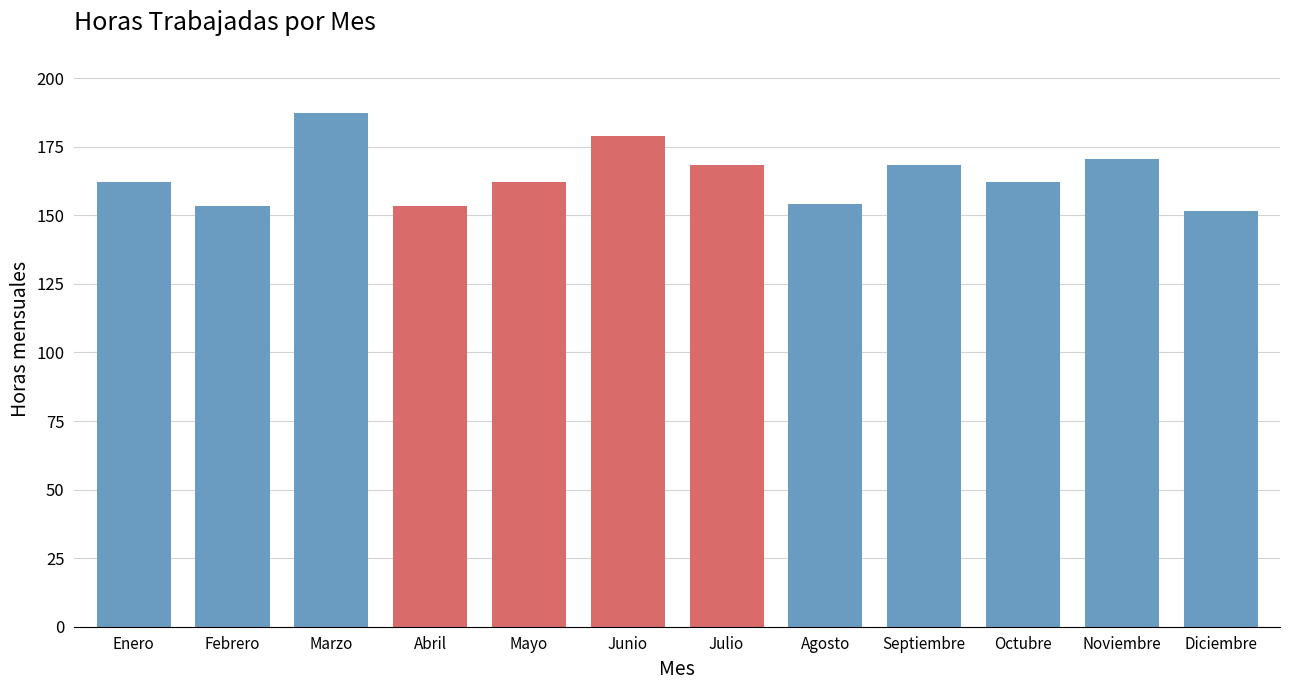

What is the sum of all values?

1972.5